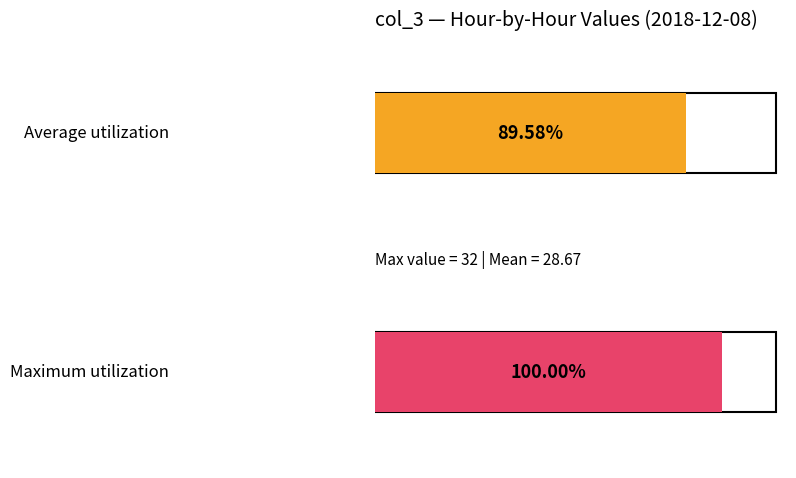

Count the values in the range 26 to 30.

19